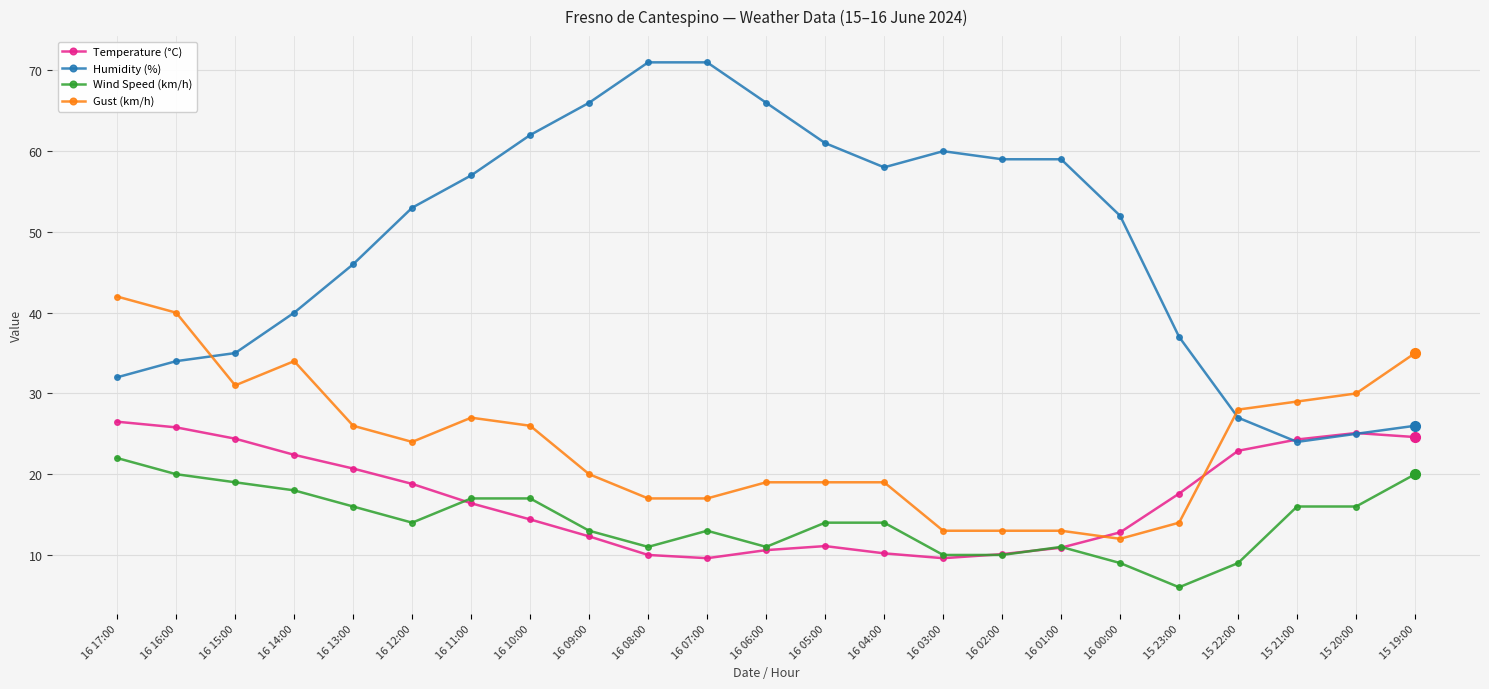

What is the value of the Temperature (°C) point at the 9th from the left?

12.3